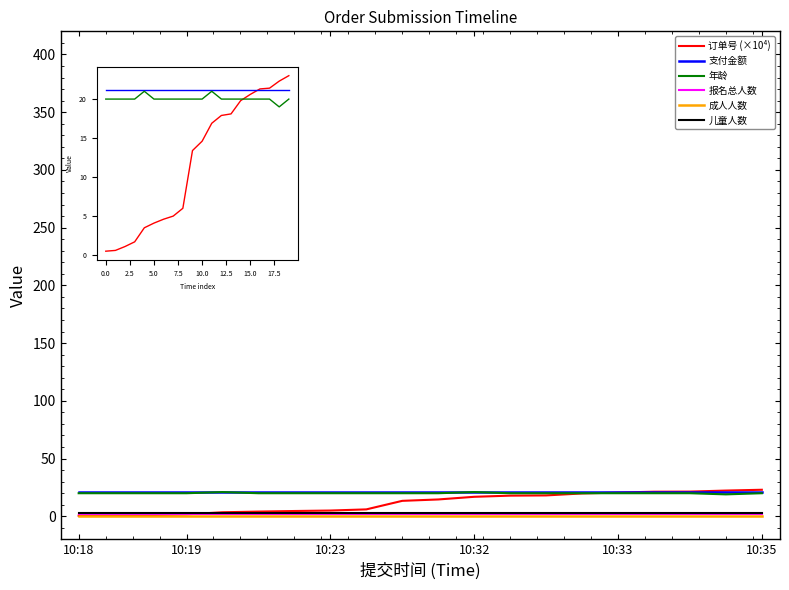

How many intersections are there between 支付金额 and 订单号 (×10⁴)?

1